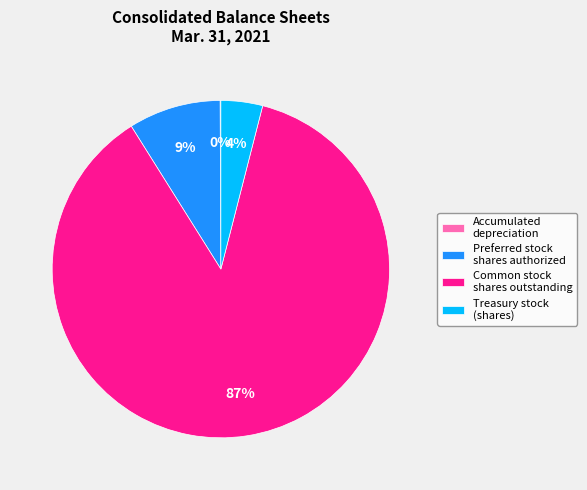

Is there any slice that represents more than half of the pie?

Yes